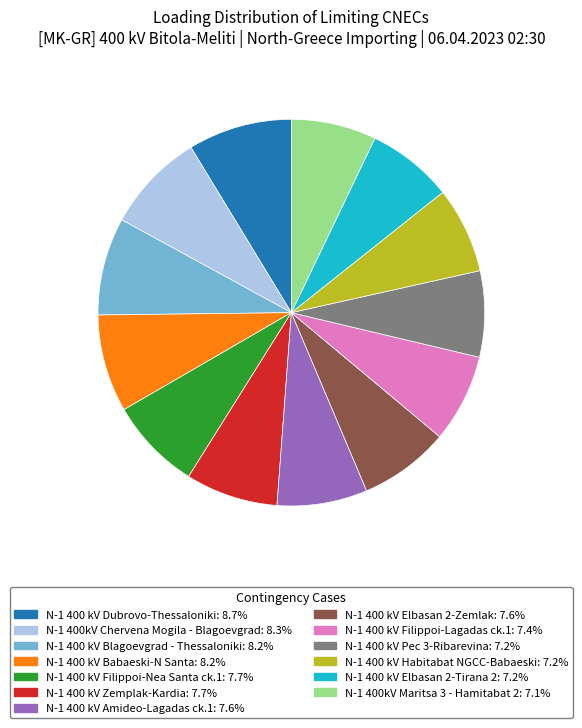

Approximately how many times larger is the value at N-1 400 kV Zemplak-Kardia compared to N-1 400 kV Babaeski-N Santa?

0.9